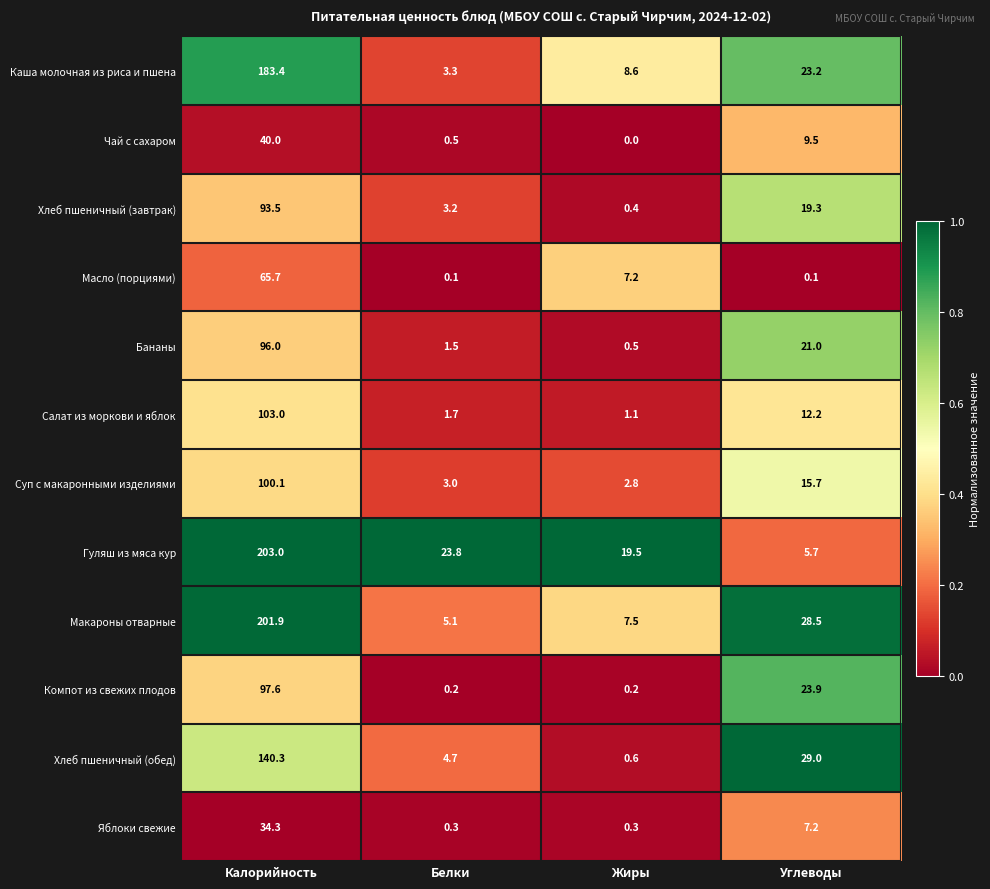

What is the total value across all series at Белки?

47.4